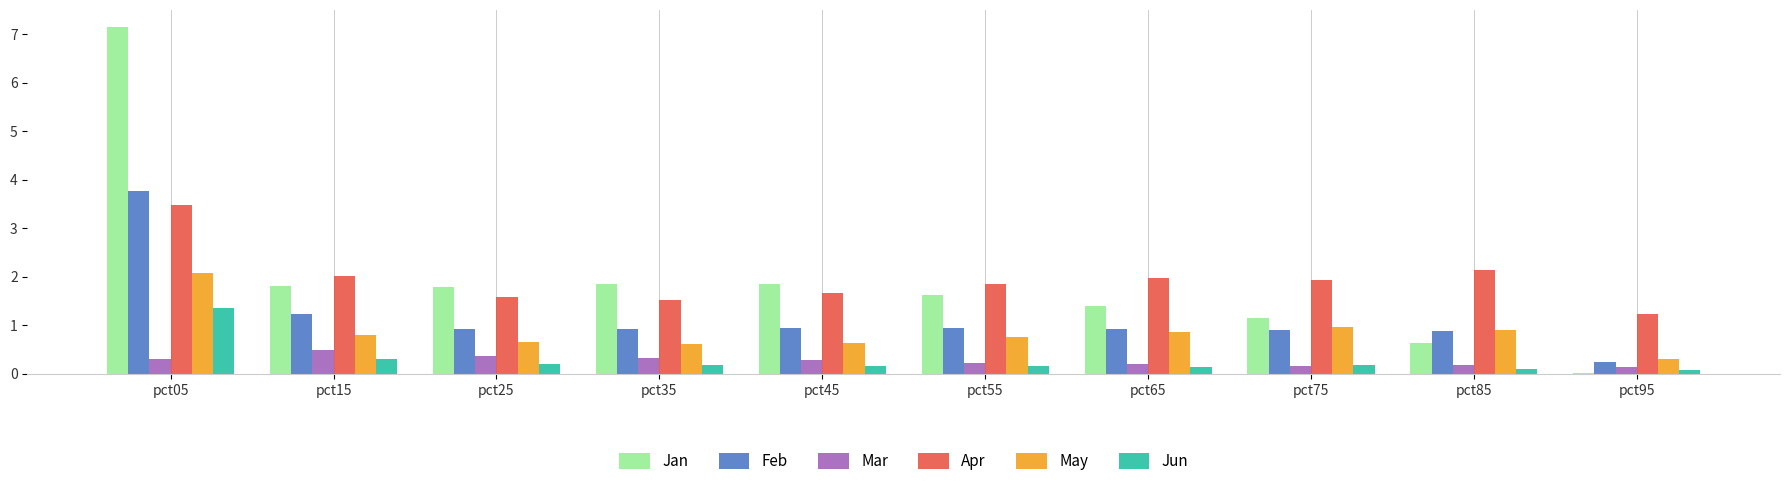

True or false: Apr has a value of 1.0 at pct35.

False